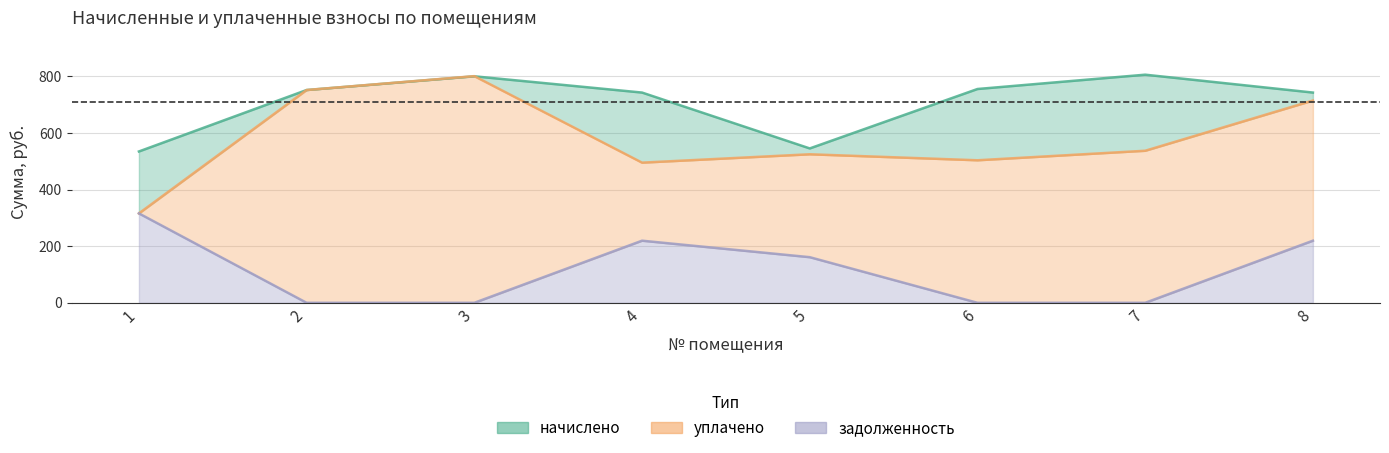

How many lines are shown in the chart?

3